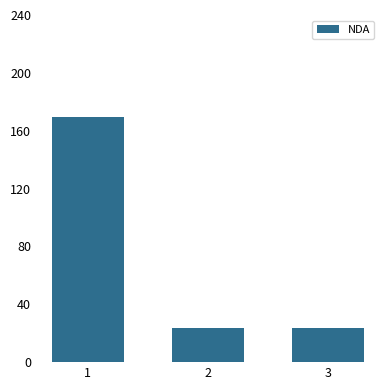

What is the ratio of the value at 3 to the value at 1?

0.1